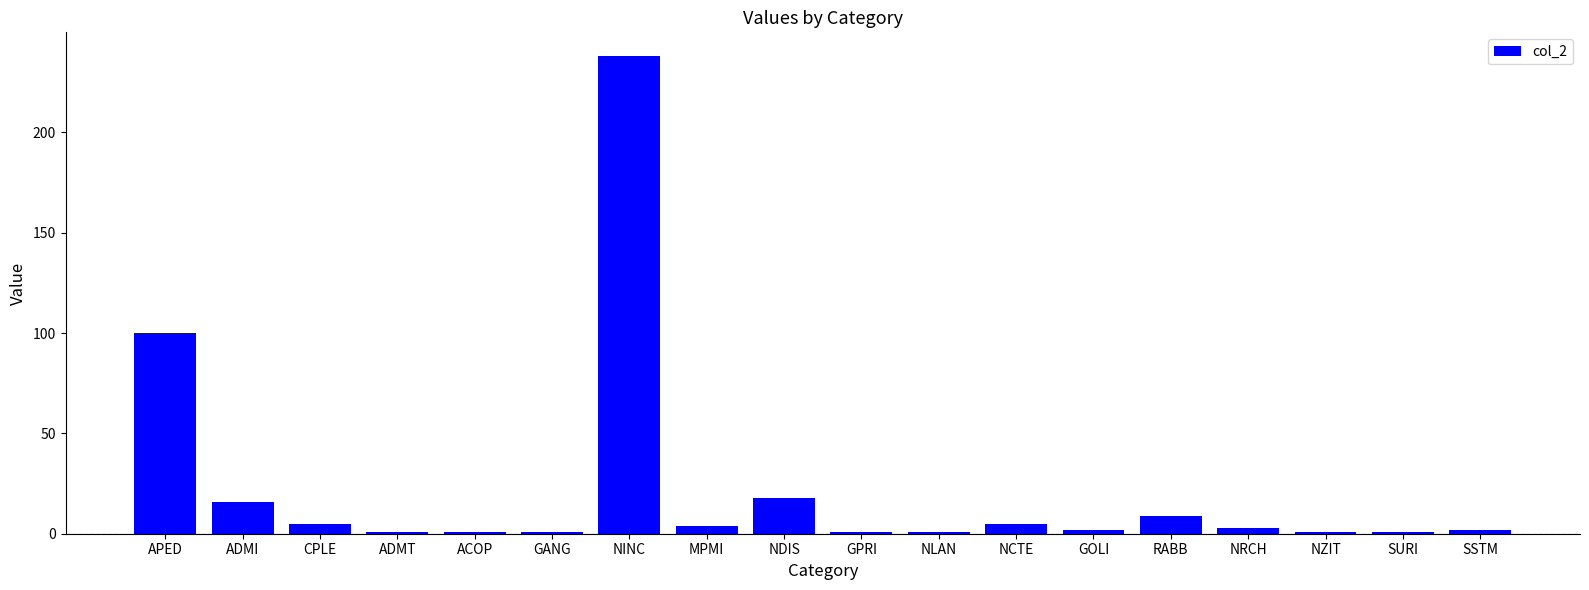

What is the maximum value shown in the chart?

238